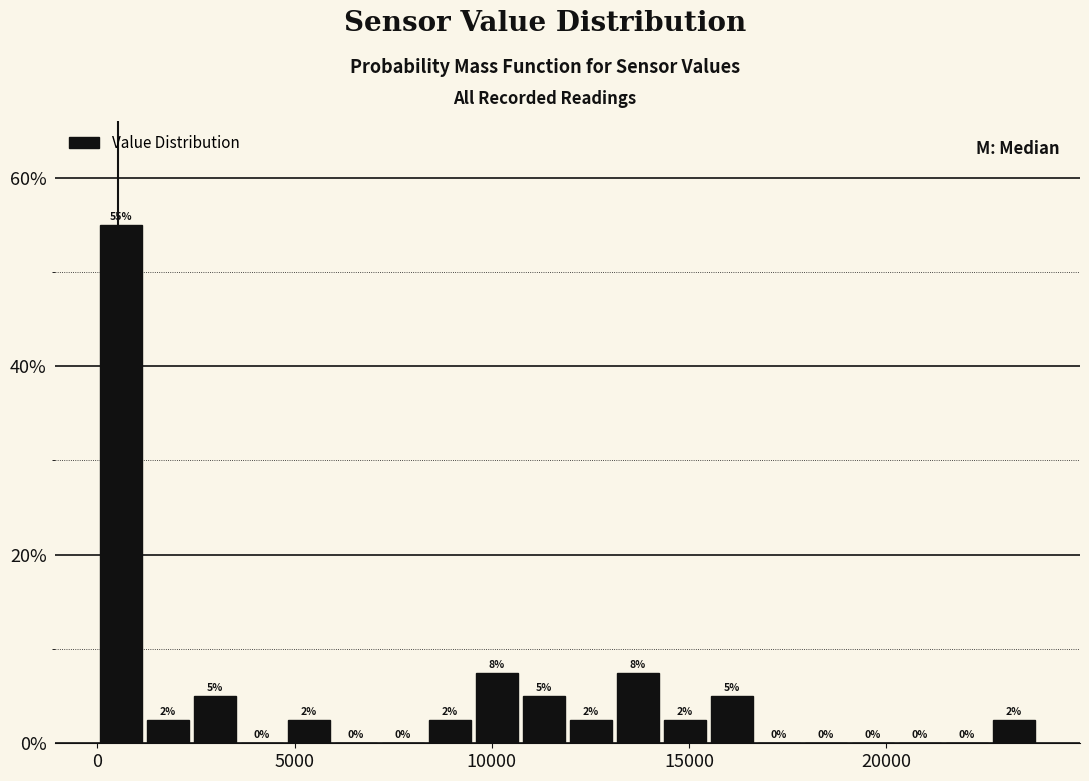

Around what value on the x-axis is the tallest bar? Give the approximate position of its centre, as read against the axis.

500